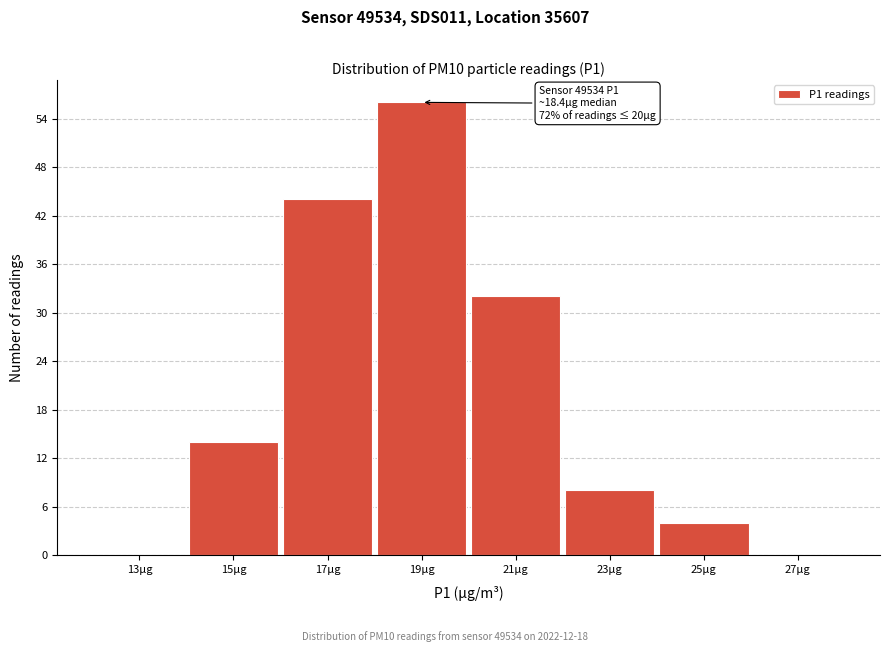

Which range on the x-axis has the tallest bar?

18 to 20